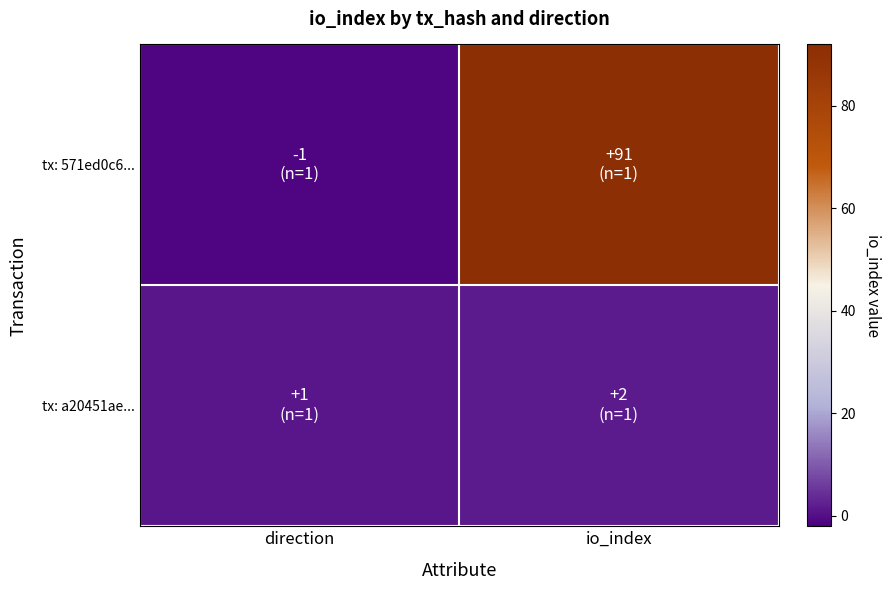

At how many categories does at least one series exceed 3?

1